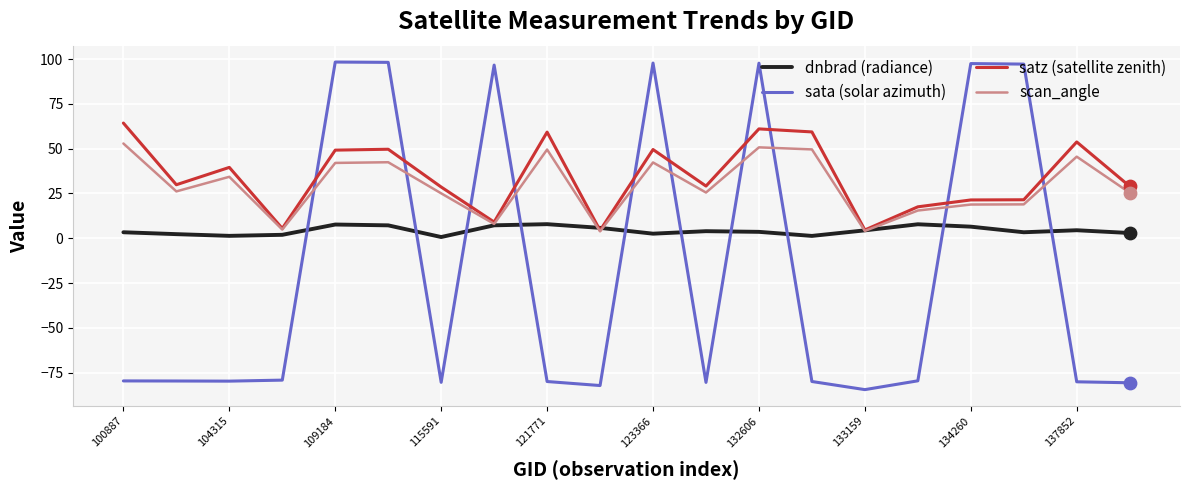

What is the maximum value shown in the chart?

98.3